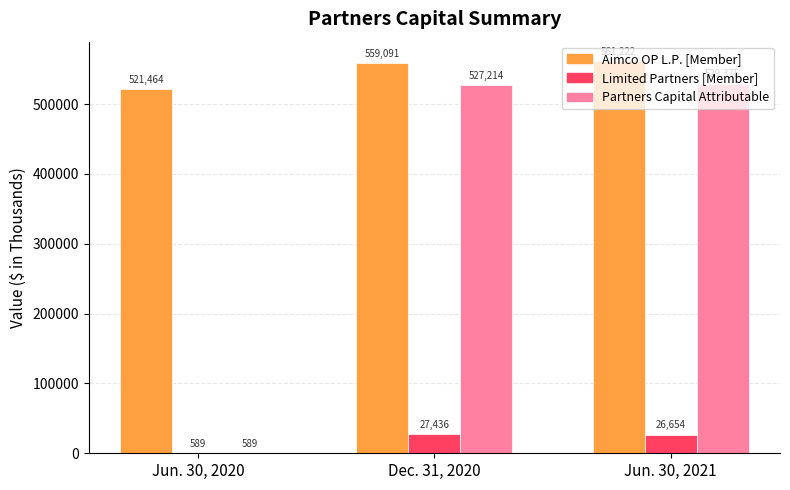

What is the maximum value for Limited Partners [Member]?

27436